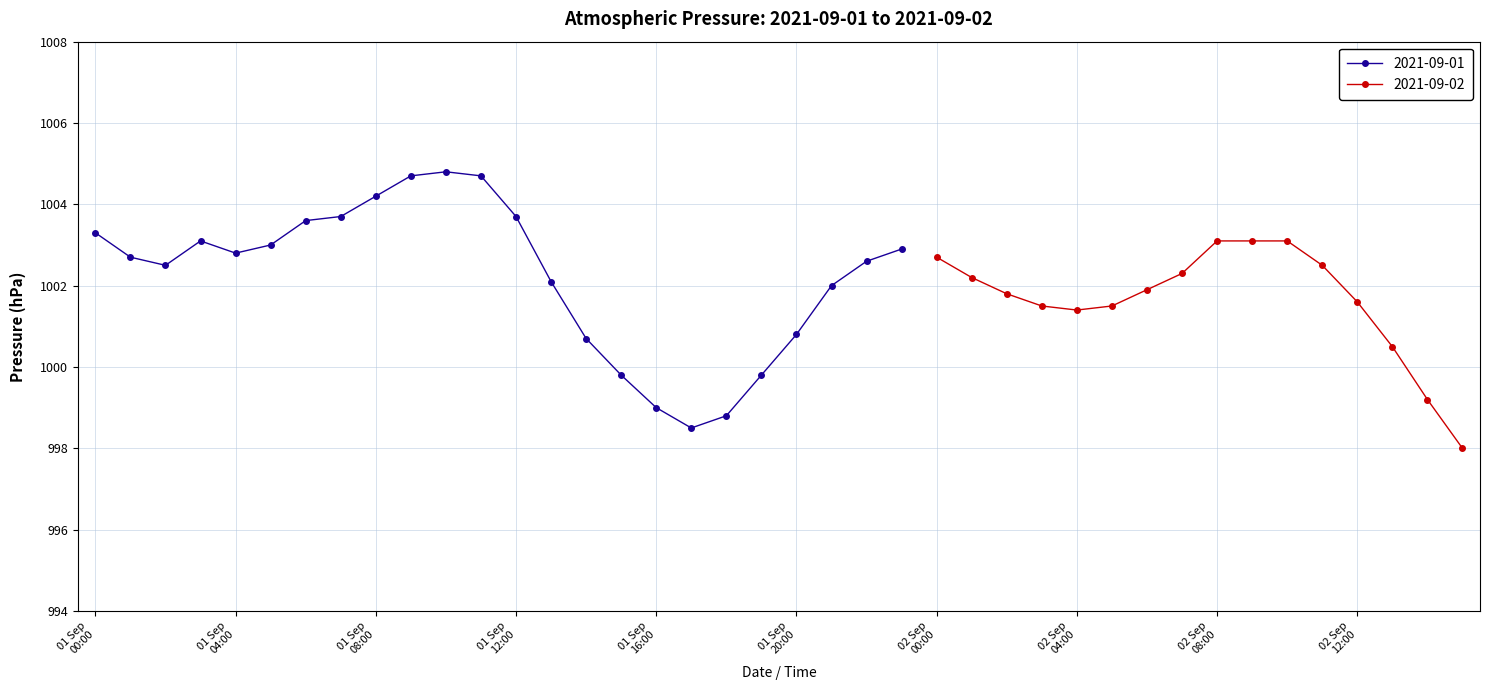

What is the ratio of the value at 2021-09-01 11:00 to the value at 2021-09-01 17:00?

1.0